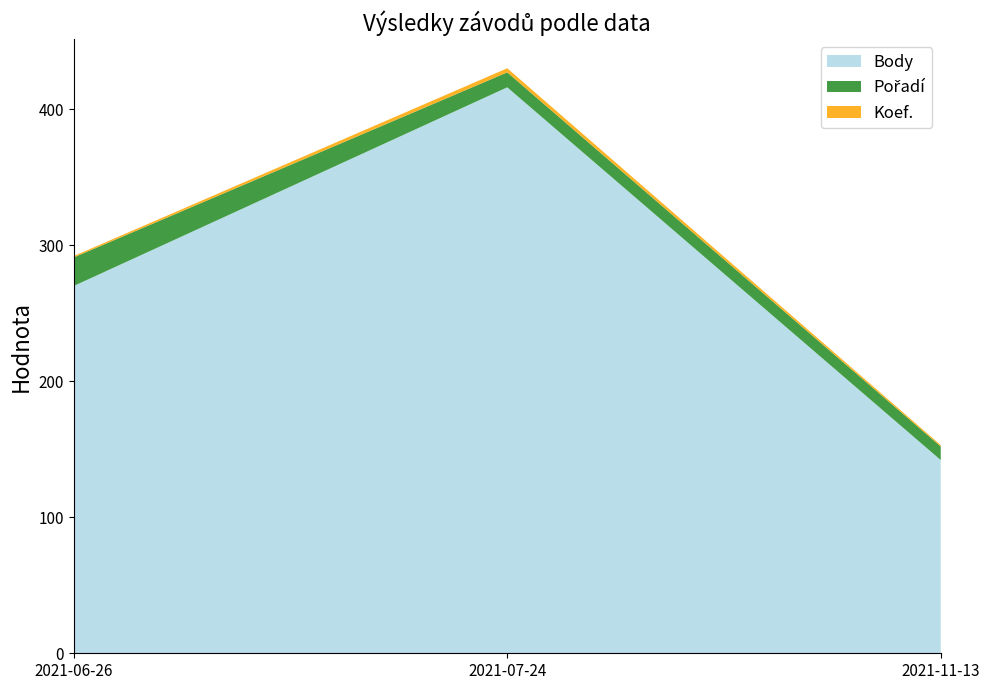

Reading left to right, transcribe all the data shown in this chart.

Body: 2021-06-26=270	2021-07-24=416	2021-11-13=142
Pořadí: 2021-06-26=21	2021-07-24=11	2021-11-13=10
Koef.: 2021-06-26=1	2021-07-24=3	2021-11-13=1